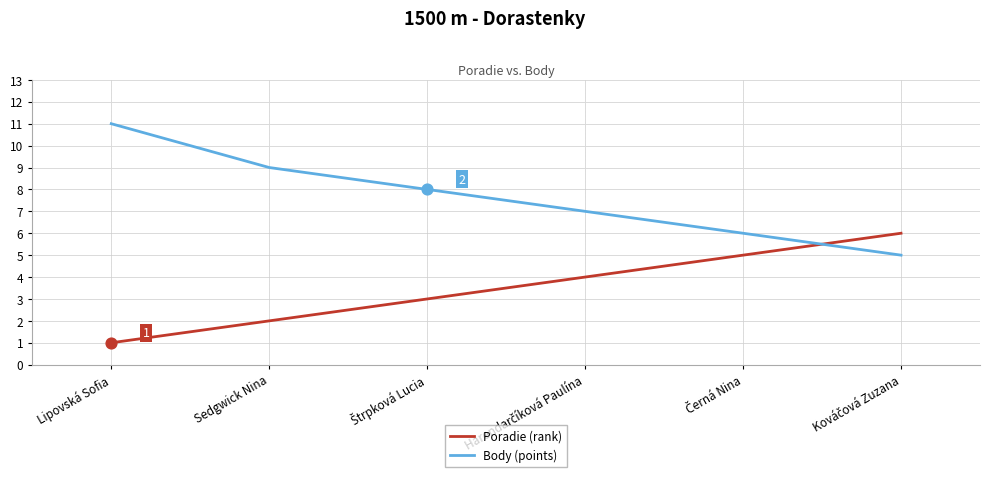

At how many categories does at least one series exceed 10?

1